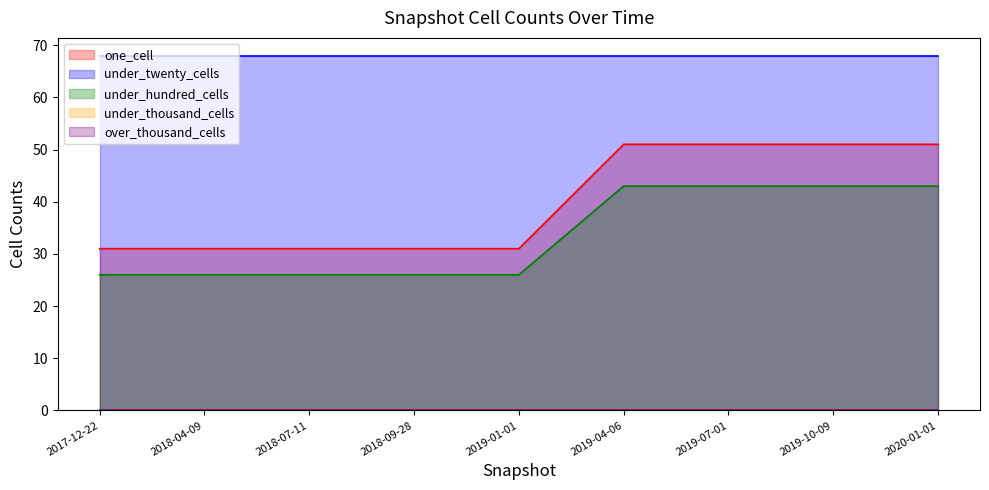

What is the label of the 8th point from the right?

2018-04-09